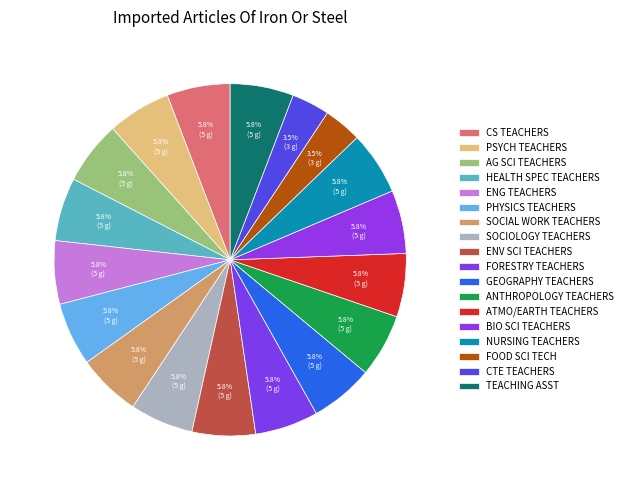

How many slices are in this pie chart?

18